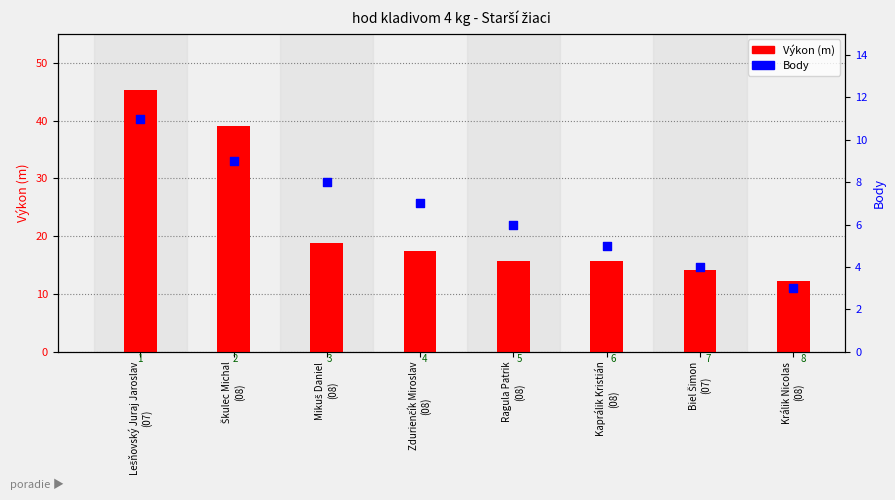

What is the total value across all series at Mikuš Daniel
(08)?

26.8